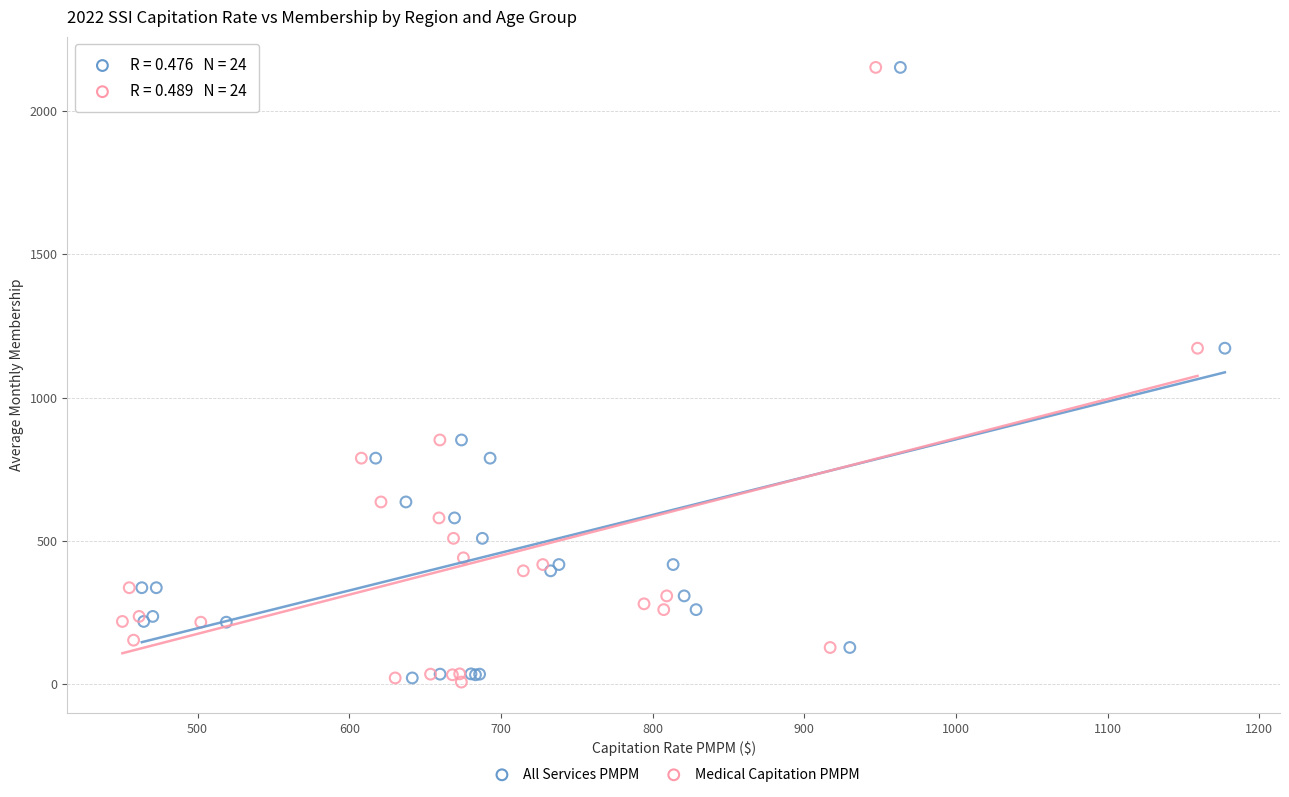

What are all the series names shown in the legend?

All Services PMPM, Medical Capitation PMPM